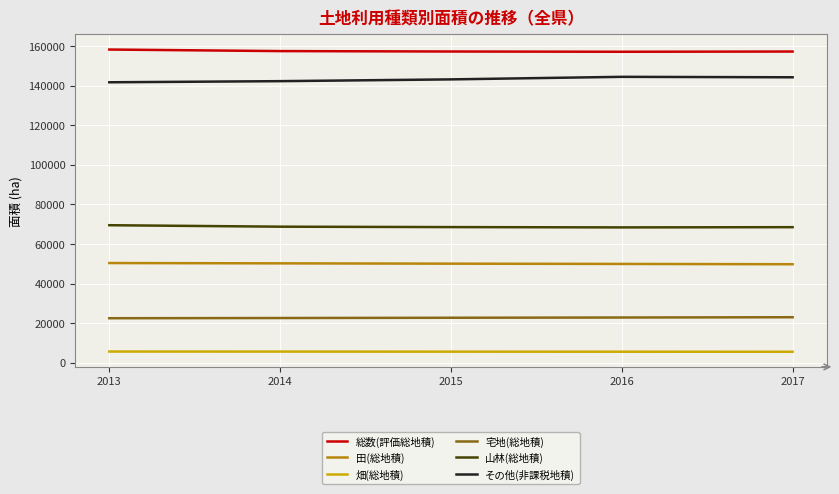

The value of その他(非課税地積) at 2014 is 142225. True or false?

True